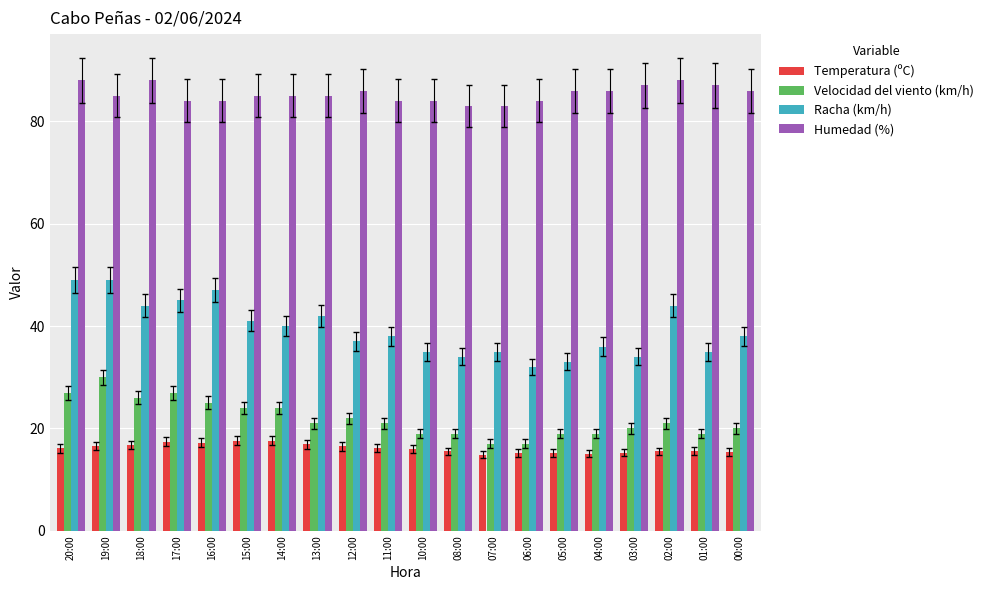

True or false: Temperatura (ºC) has a value of 14.9 at 07:00.

True